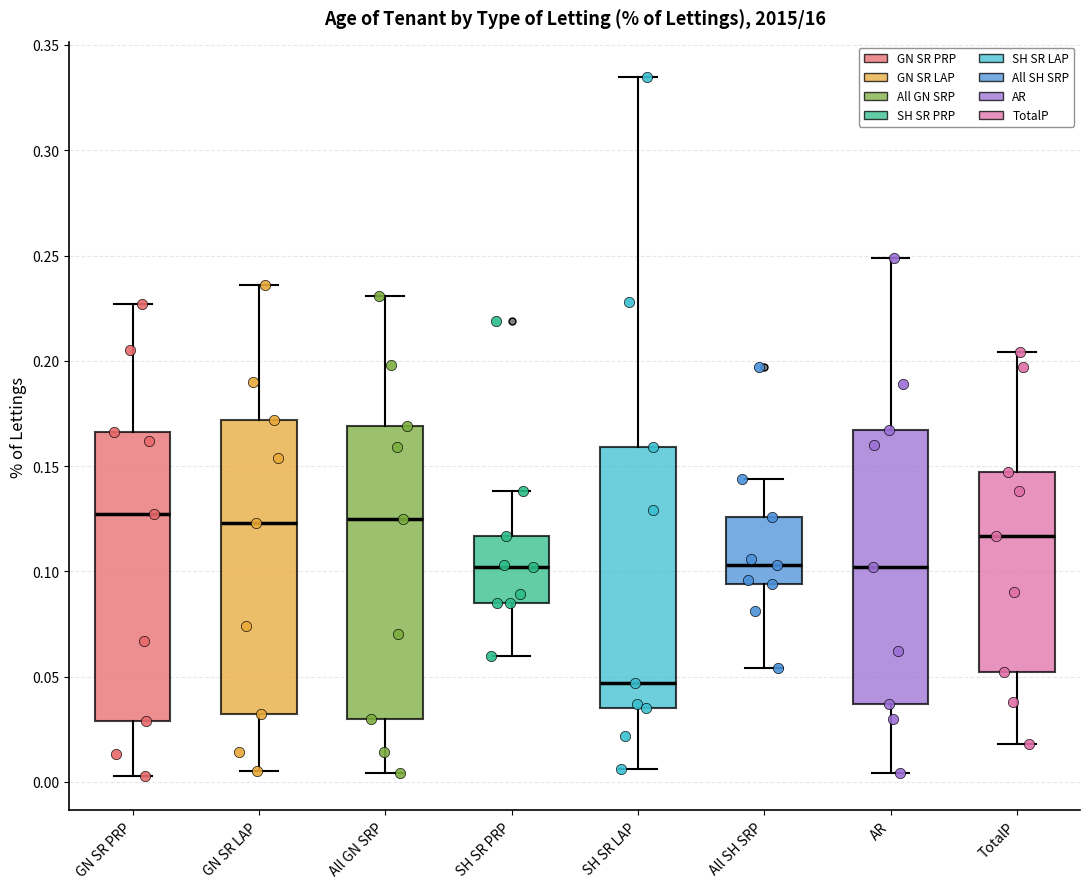

Reading left to right, read every box against the y-axis: the position of its median line, the range the box covers, and the ends of its whiskers. The values are not printed on the chart, so give them approximately, as read against the axis.

GN SR PRP: median 0.125, box 0.030 to 0.165, whiskers 0.005 to 0.225
GN SR LAP: median 0.125, box 0.030 to 0.170, whiskers 0.005 to 0.235
All GN SRP: median 0.125, box 0.030 to 0.170, whiskers 0.005 to 0.230
SH SR PRP: median 0.100, box 0.085 to 0.115, whiskers 0.060 to 0.140
SH SR LAP: median 0.045, box 0.035 to 0.160, whiskers 0.005 to 0.335
All SH SRP: median 0.105, box 0.095 to 0.125, whiskers 0.055 to 0.145
AR: median 0.100, box 0.035 to 0.165, whiskers 0.005 to 0.250
TotalP: median 0.115, box 0.050 to 0.145, whiskers 0.020 to 0.205